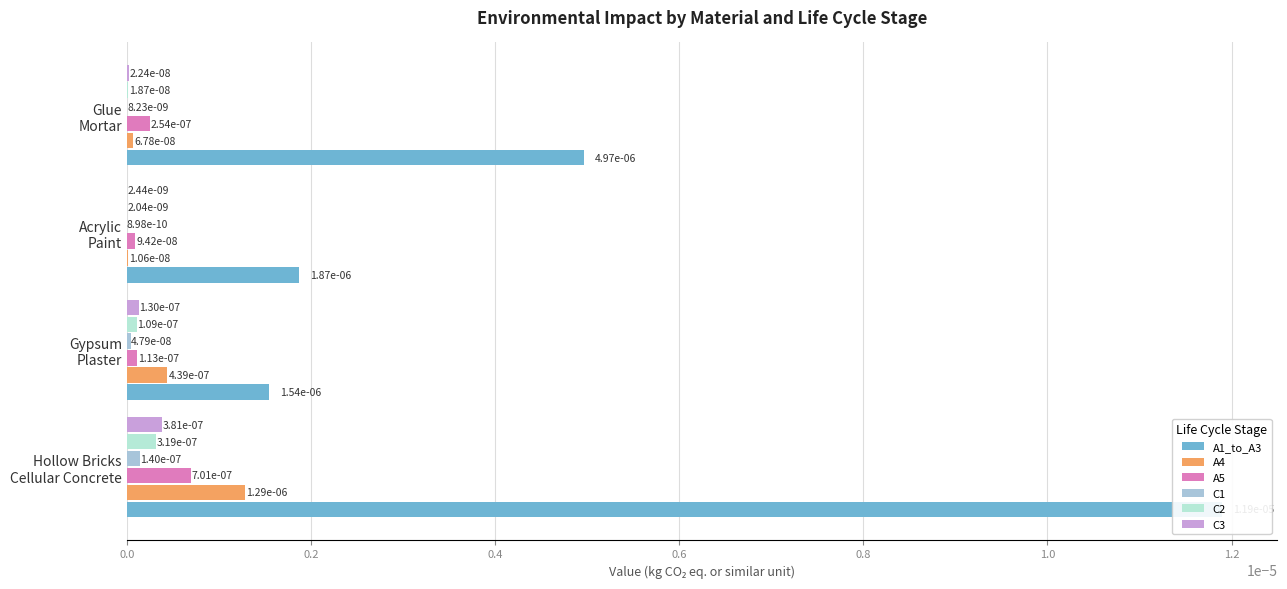

Reading left to right, list all the values displayed in this chart.

A1_to_A3: 0.0	0.0	0.0	0.0
A4: 0.0	0.0	0.0	0.0
A5: 0.0	0.0	0.0	0.0
C1: 0.1	0.1	0.1	0.1
C2: 0.1	0.1	0.1	0.1
C3: 0.1	0.1	0.1	0.1